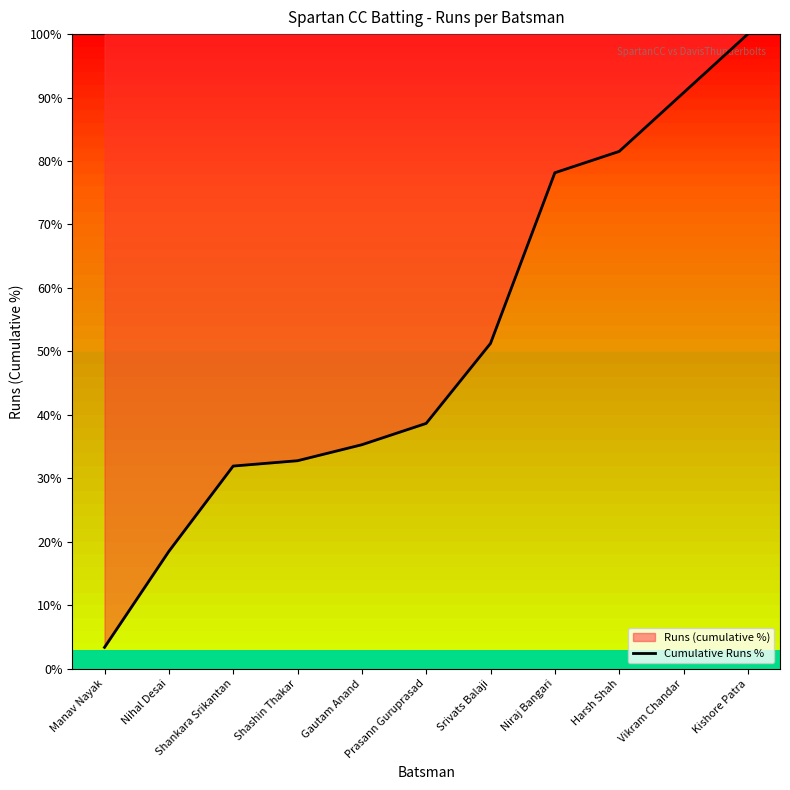

How many lines are shown in the chart?

1